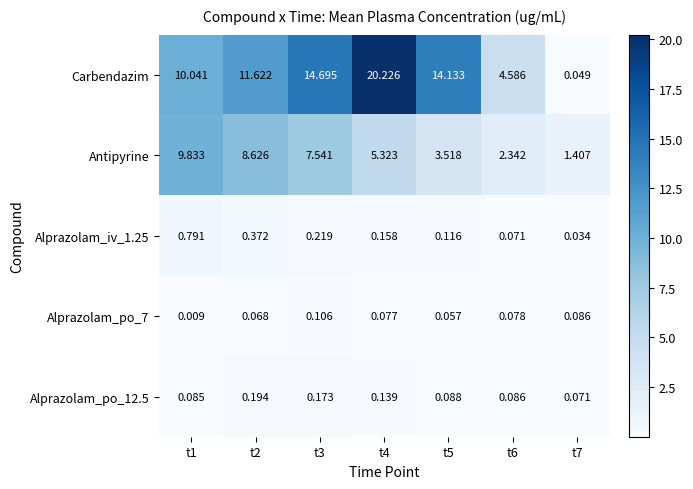

Is the value of Carbendazim at t7 greater than the value of Alprazolam_po_12.5 at t4?

No